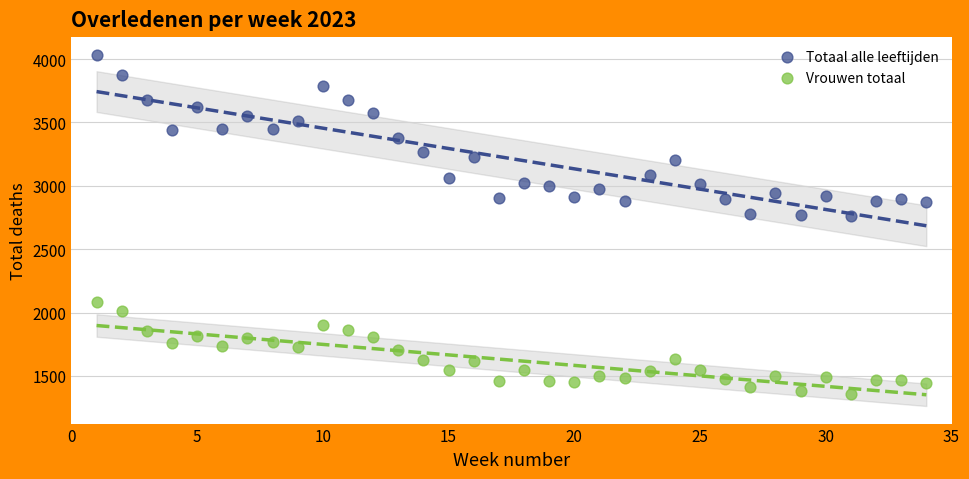

Across all data points, what is the range of Y values (max minus min)?

2678